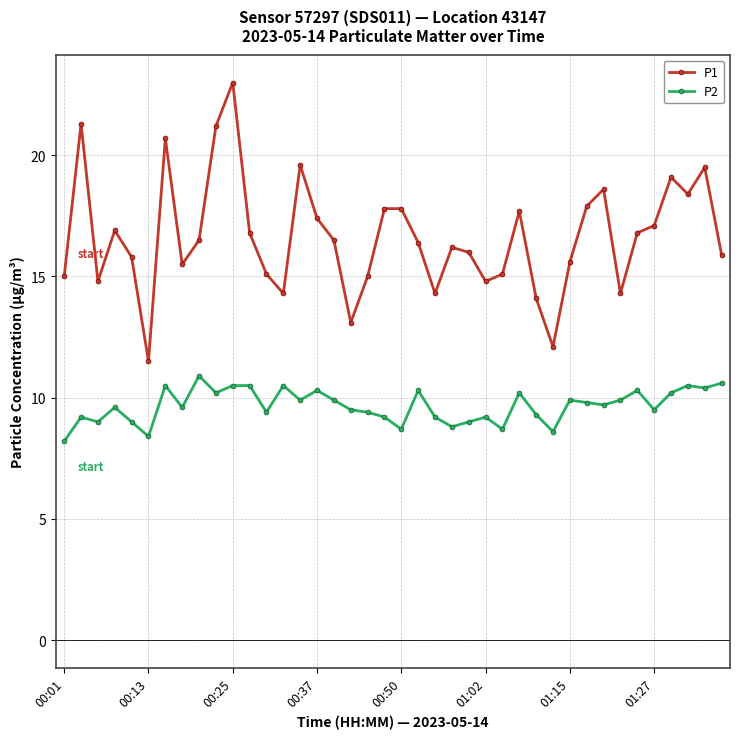

At how many categories does at least one series exceed 21?

3